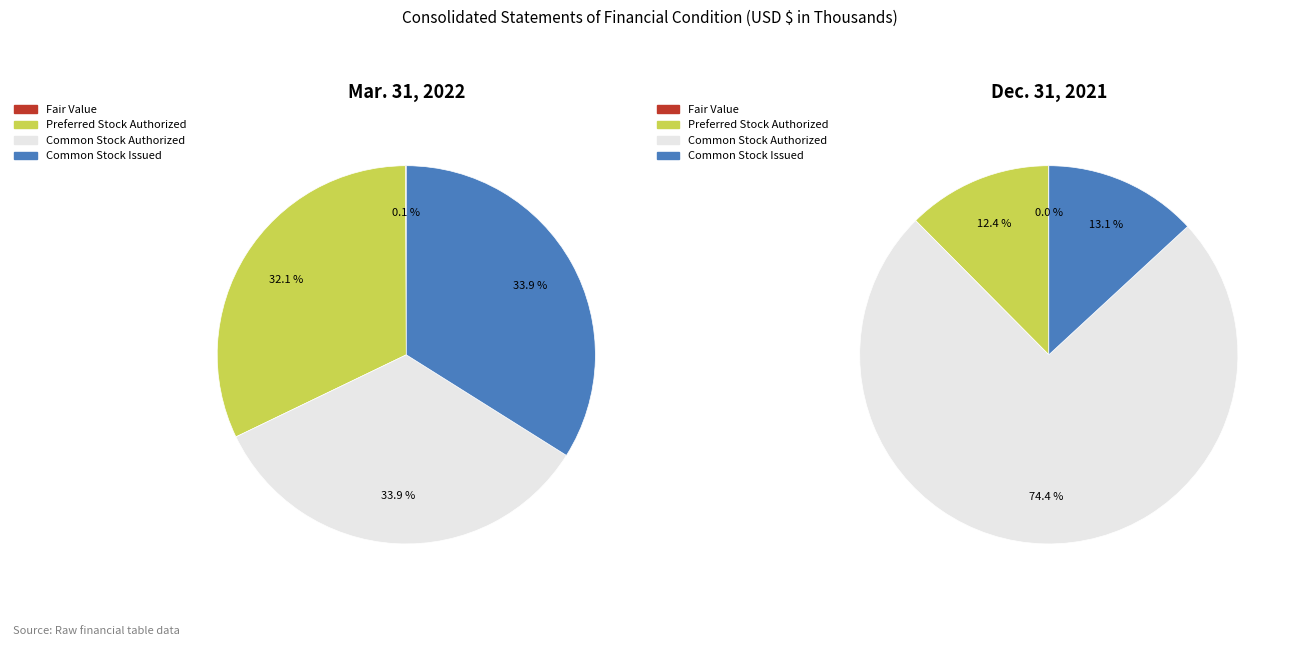

Is Common Stock Authorized the majority of the pie?

No